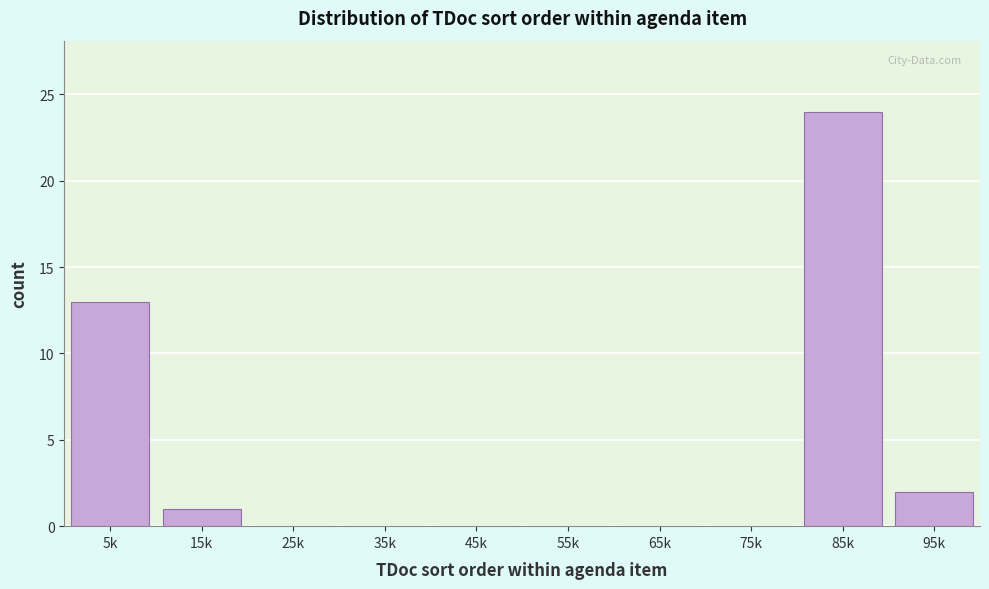

Reading right to left, what are all the values shown in this chart?

95k=2	85k=24	75k=0	65k=0	55k=0	45k=0	35k=0	25k=0	15k=1	5k=13